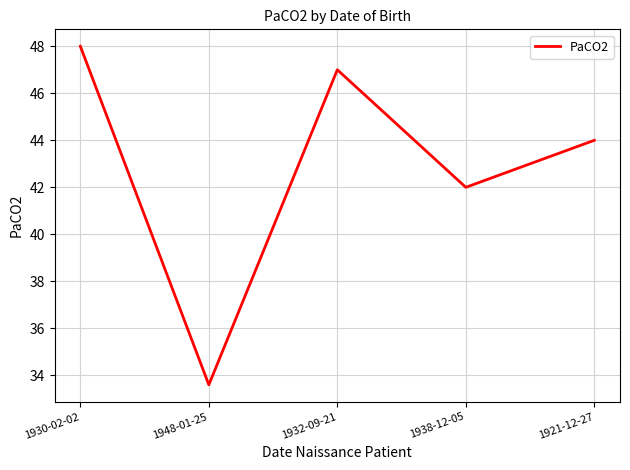

Does the chart have visible grid lines?

Yes